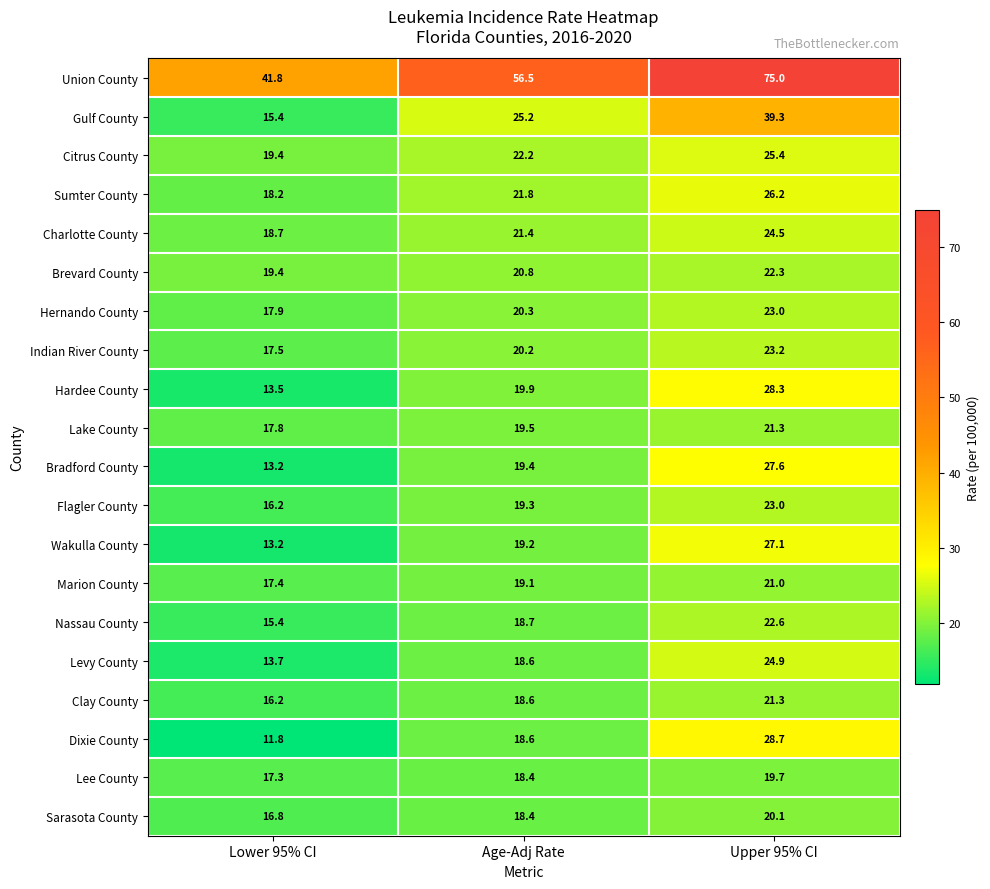

What is the total value across all series at Age-Adj Rate?

436.1